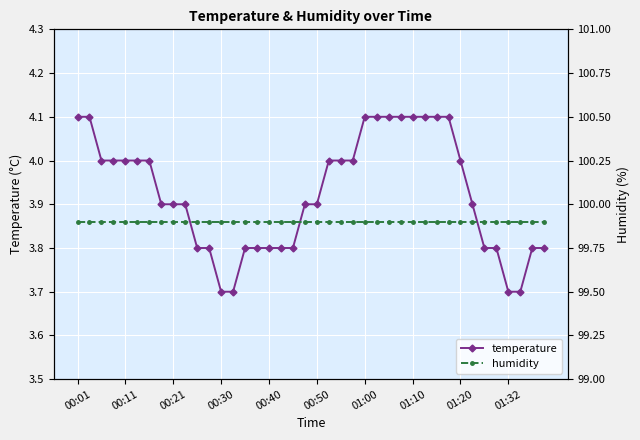

The value of temperature at 01:32 is 5.9. True or false?

False